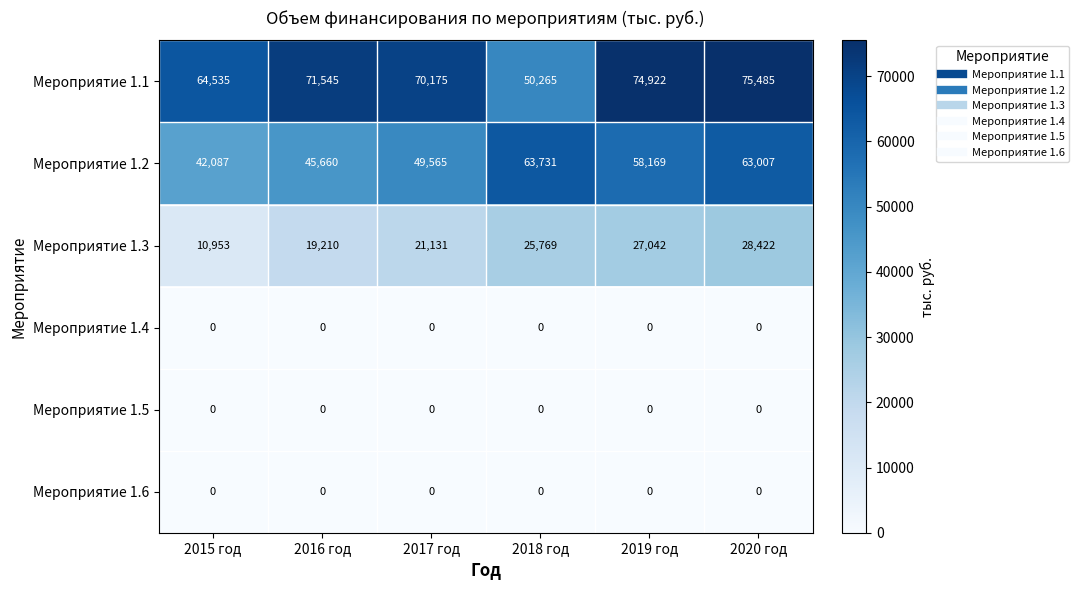

How many data points does each series have?

6